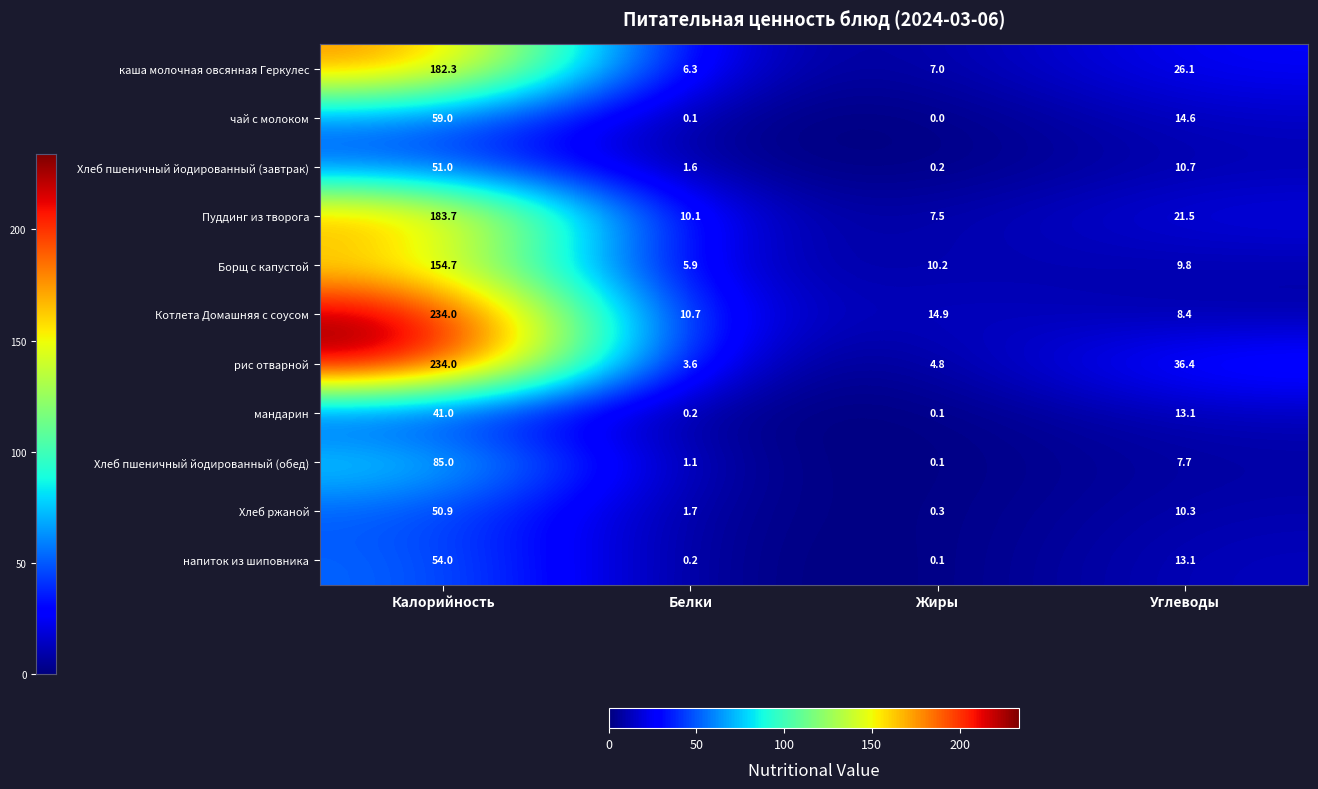

Rank the categories by Хлеб пшеничный йодированный (обед) value from lowest to highest.

Жиры, Белки, Углеводы, Калорийность